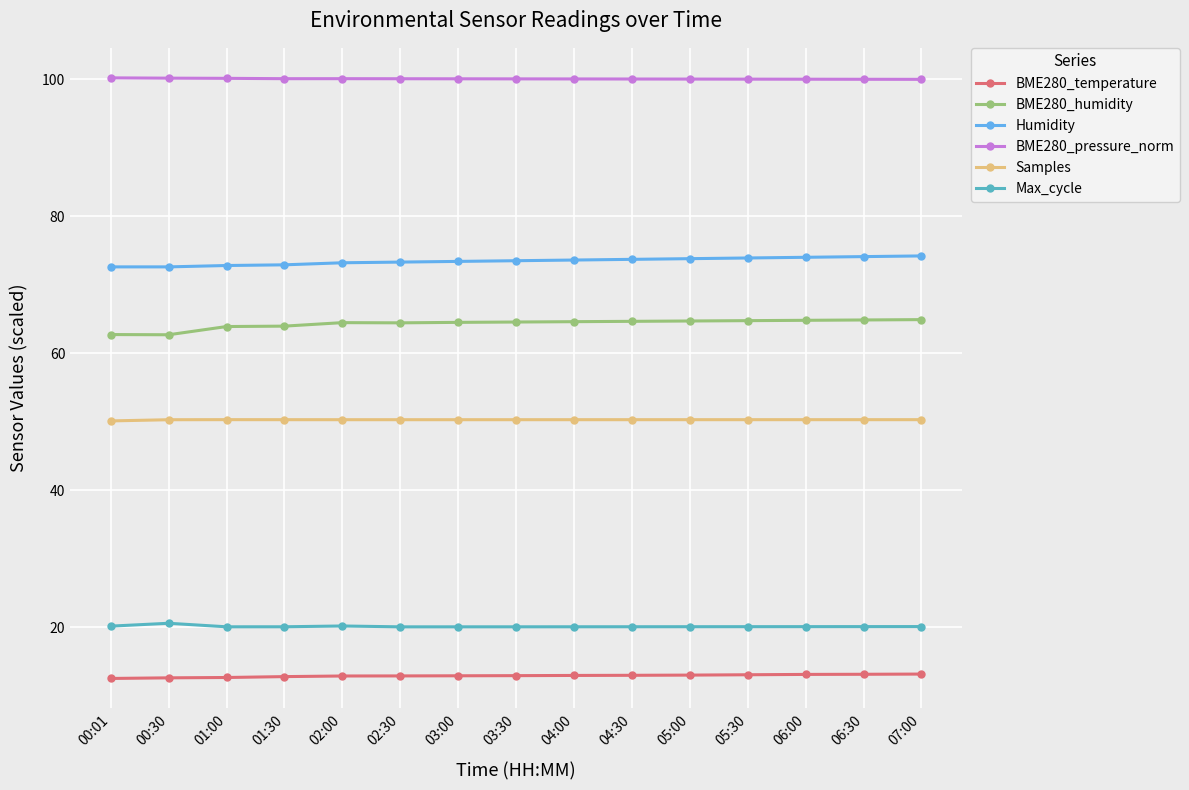

What is the difference between the BME280_pressure_norm values at 06:00 and 00:30?

0.2